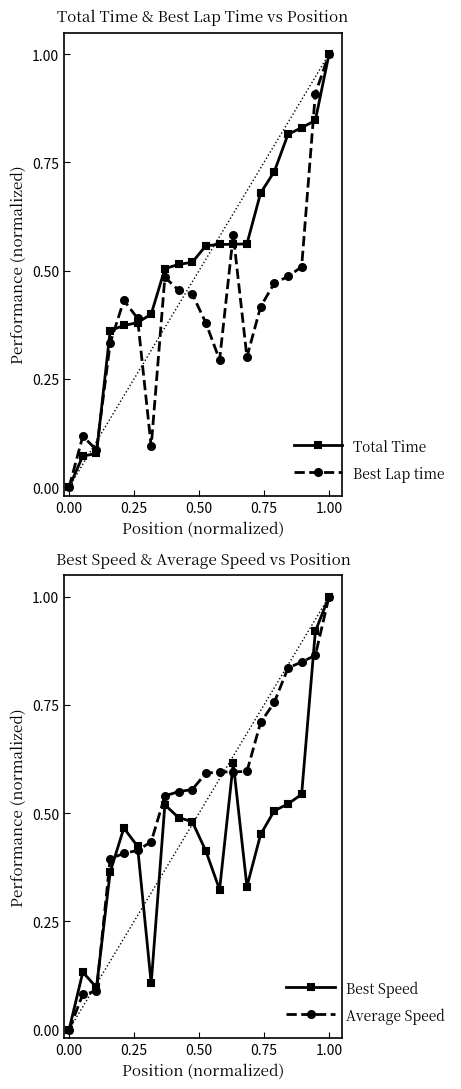

What is the maximum value for Total Time?

1.0